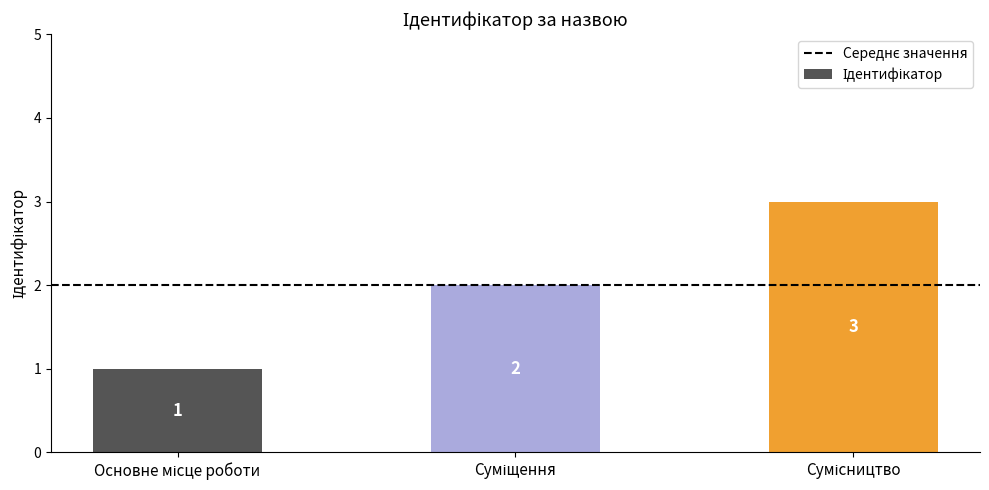

Reading left to right, list all the values displayed in this chart.

1	2	3